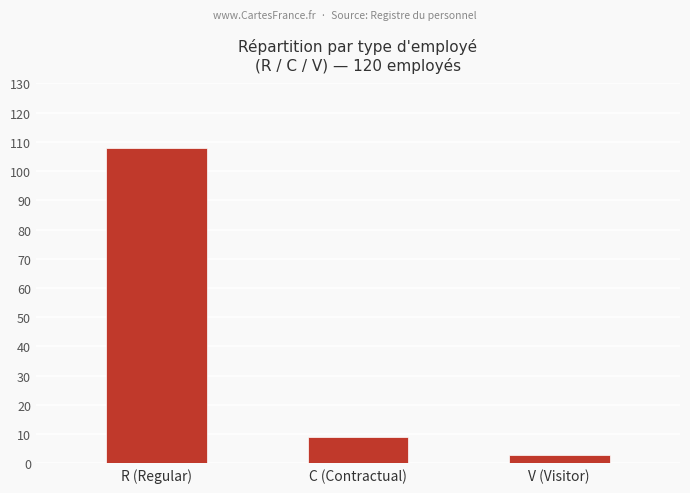

Reading right to left, what are all the values shown in this chart?

V (Visitor)=3	C (Contractual)=9	R (Regular)=108